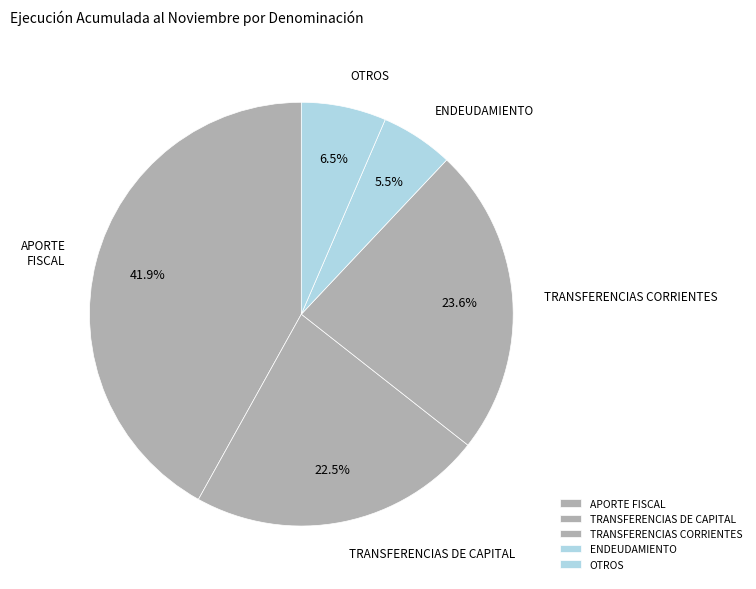

Rank the categories by value from highest to lowest.

APORTE FISCAL, TRANSFERENCIAS CORRIENTES, TRANSFERENCIAS DE CAPITAL, OTROS, ENDEUDAMIENTO